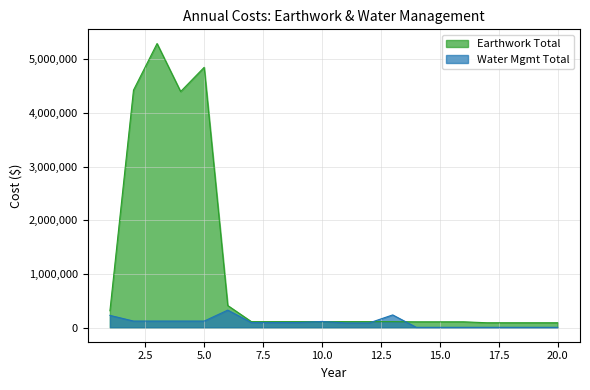

What is the approximate value of Earthwork Total at 1?

312339.6